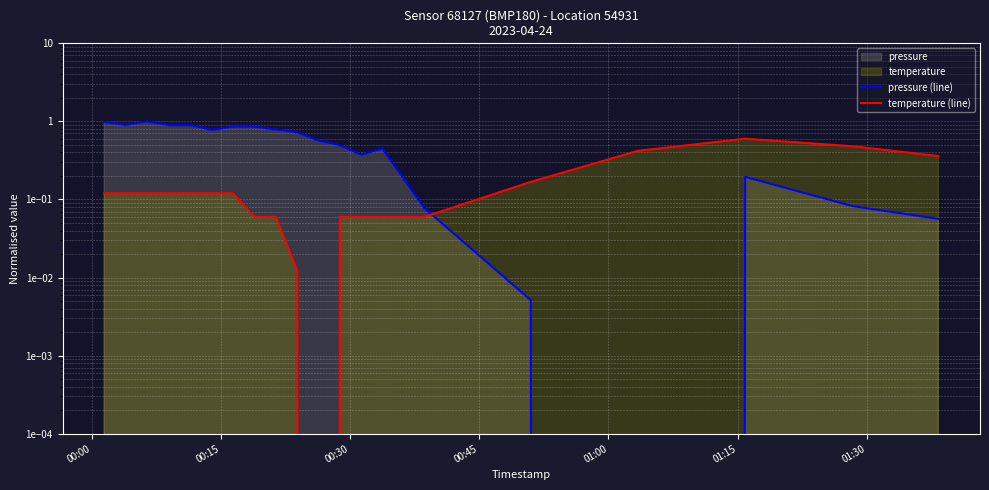

What is the label of the 6th point from the left?

01:15